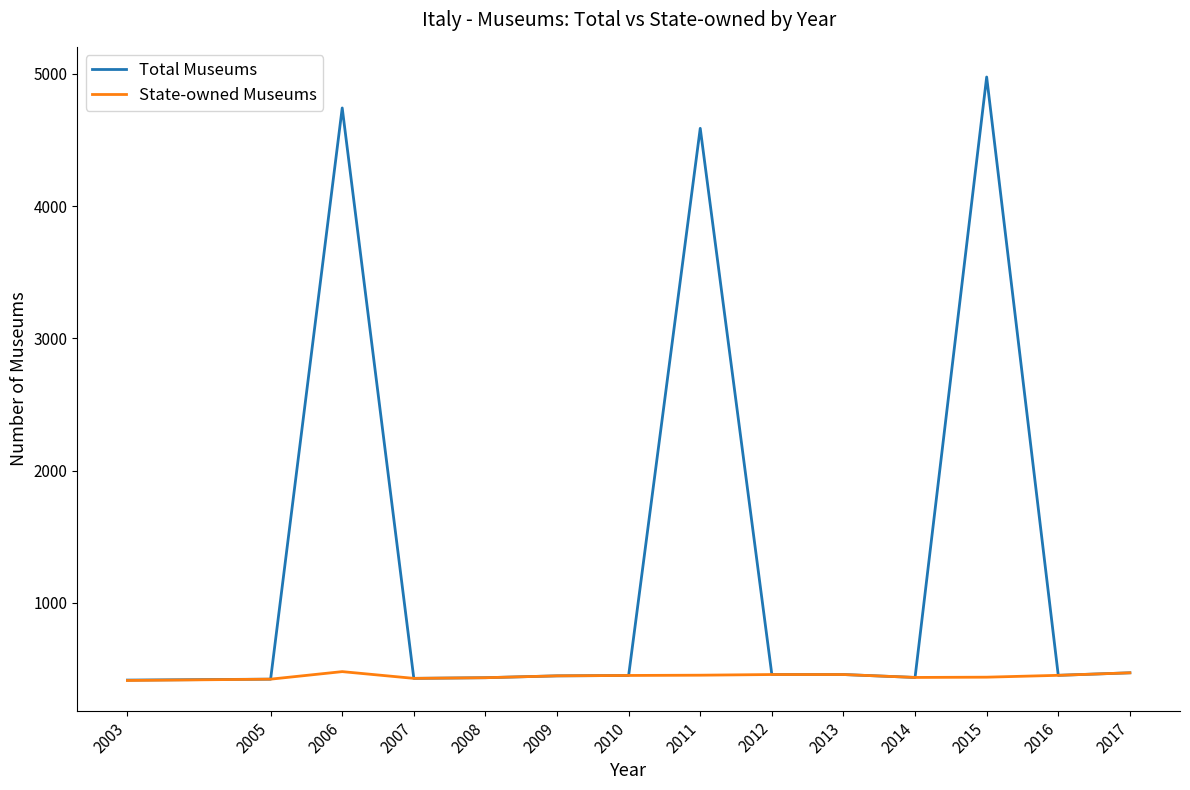

In State-owned Museums, how many points are higher than both neighbors (excluding endpoints)?

1